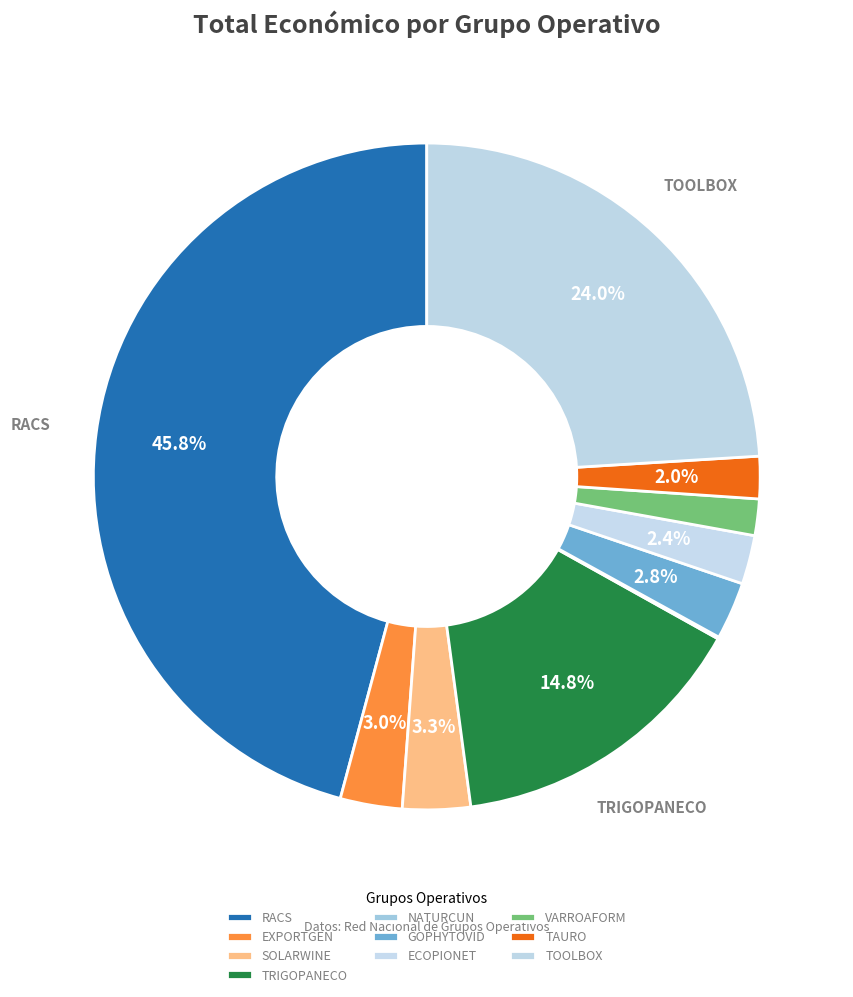

How many slices are in this pie chart?

10